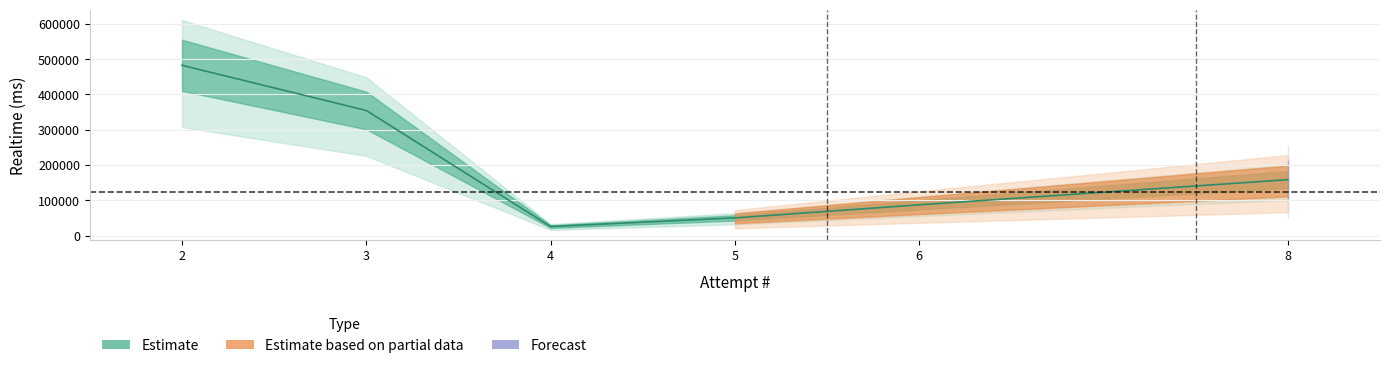

What is the value of the 1st point from the left?

482573